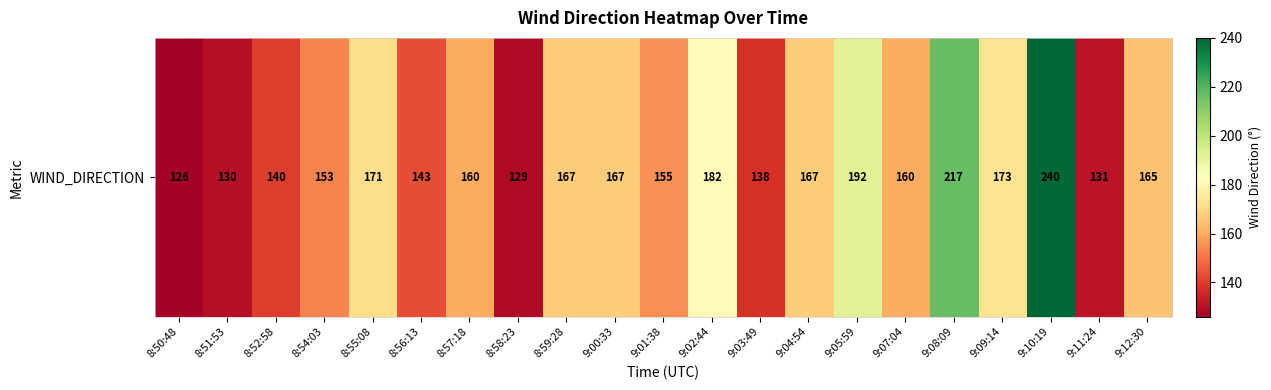

How many values exceed 160?

10